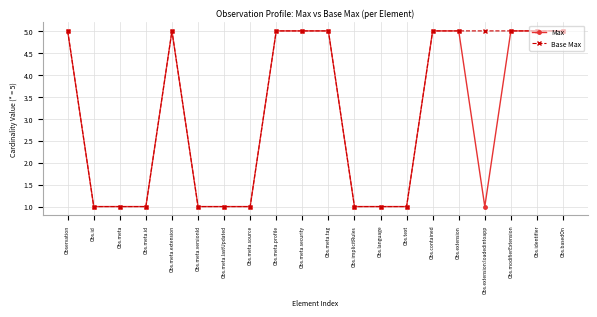

What is the value of the Max point at the 15th from the left?

5